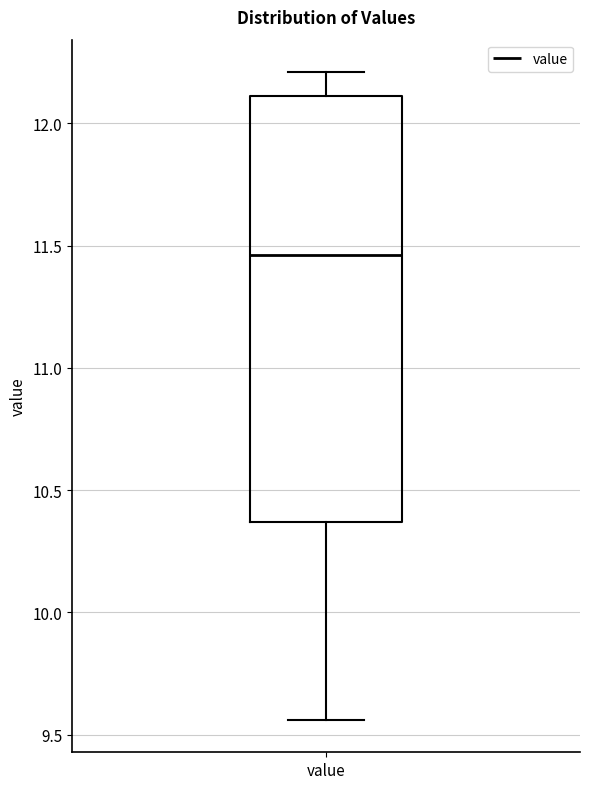

Where is the upper edge of the box for value on the y-axis? The values are not printed on the chart, so give them approximately, as read against the axis.

12.10